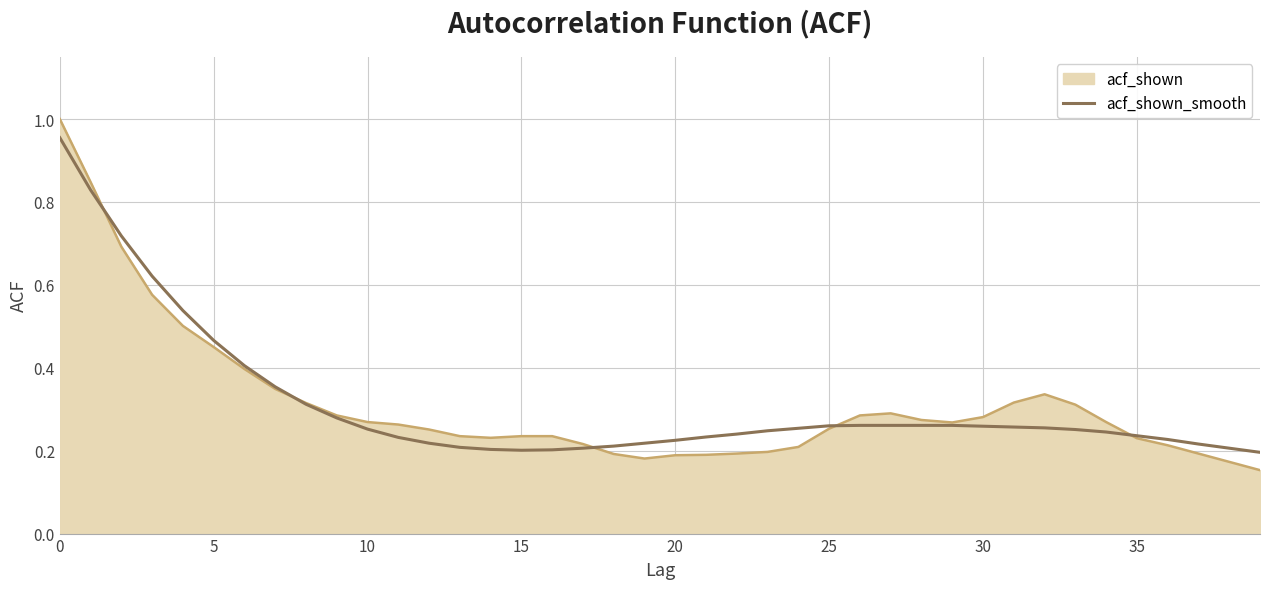

What are all the series names shown in the legend?

acf_shown, acf_shown_smooth